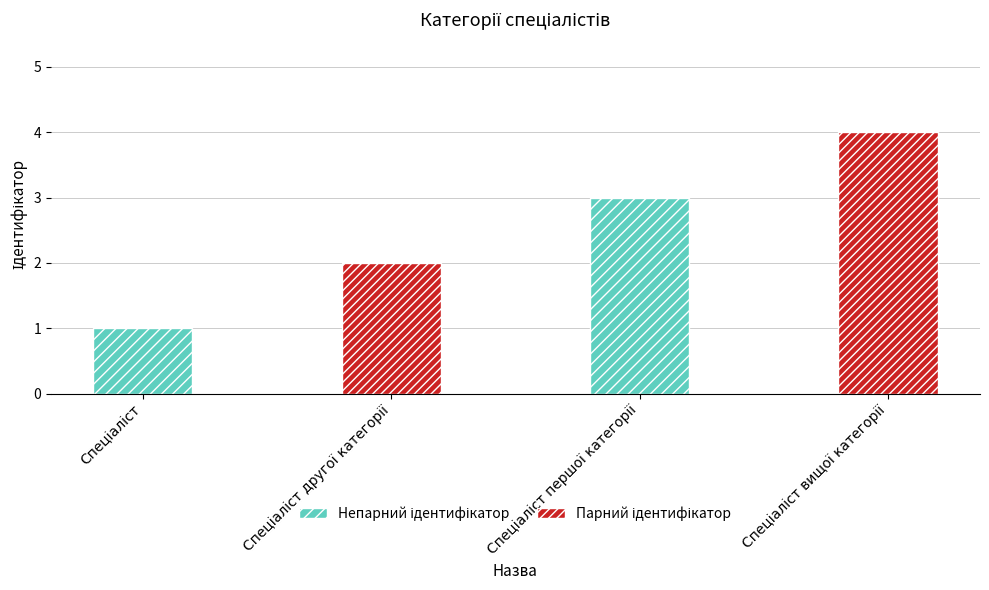

Does the chart contain stacked bars?

No